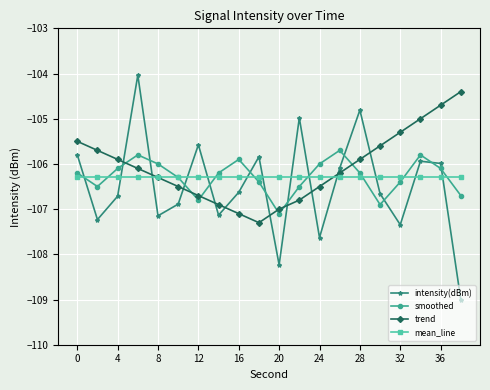

Does the chart display data point markers on the line(s)?

Yes